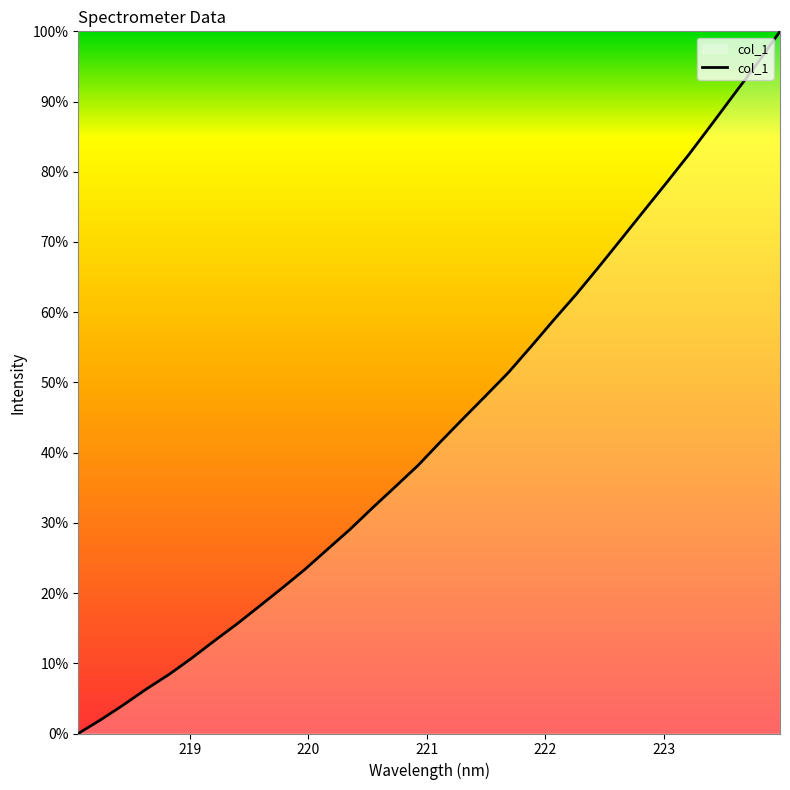

What is the difference between the maximum and minimum values?

100.0